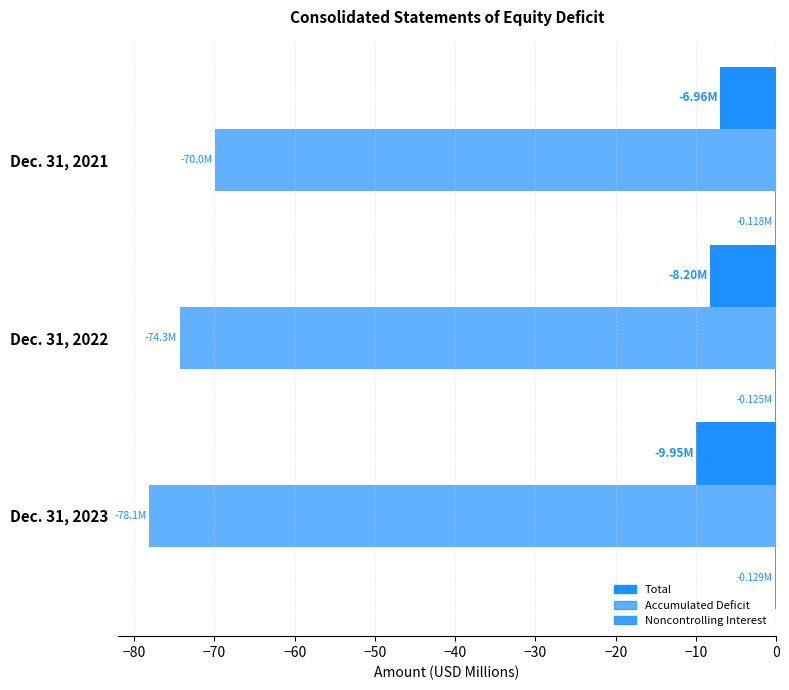

How many data points does each series have?

3